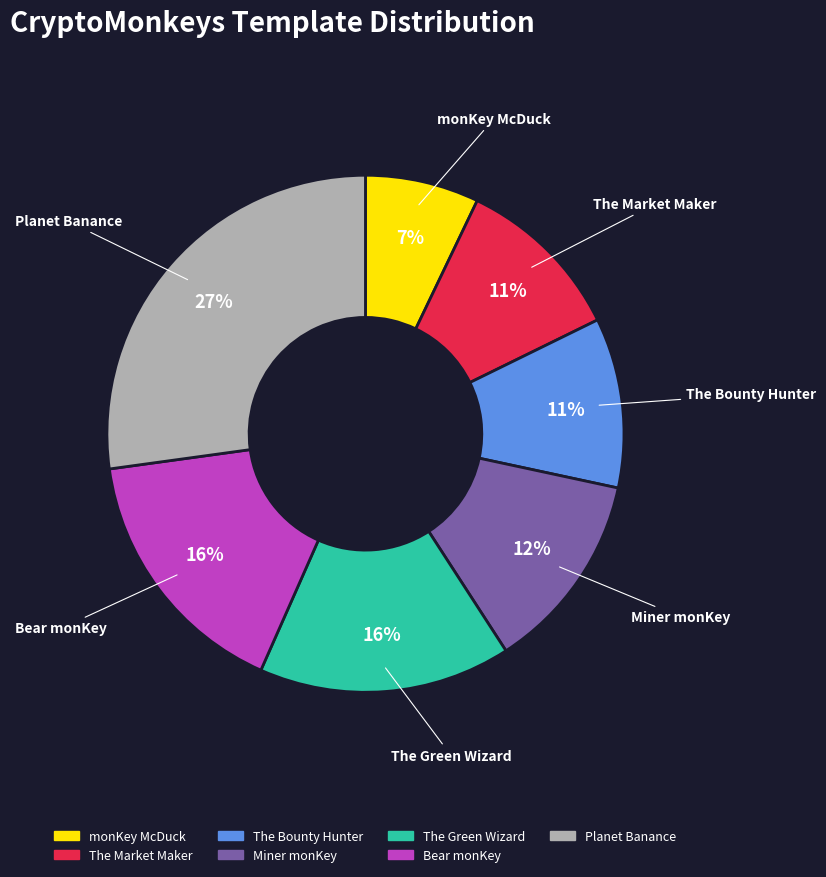

Approximately how many times larger is the value at The Bounty Hunter compared to Miner monKey?

0.9